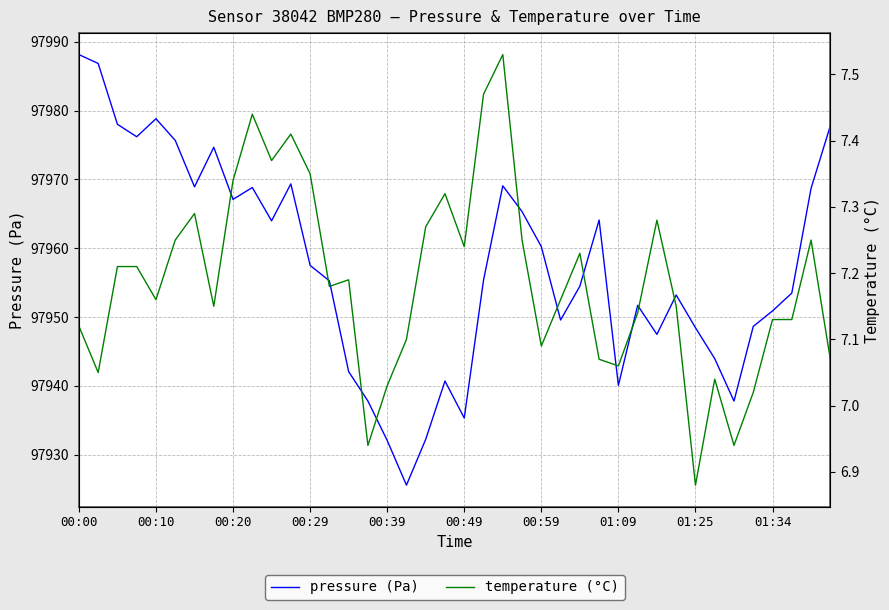

What is the smallest value displayed?

6.9